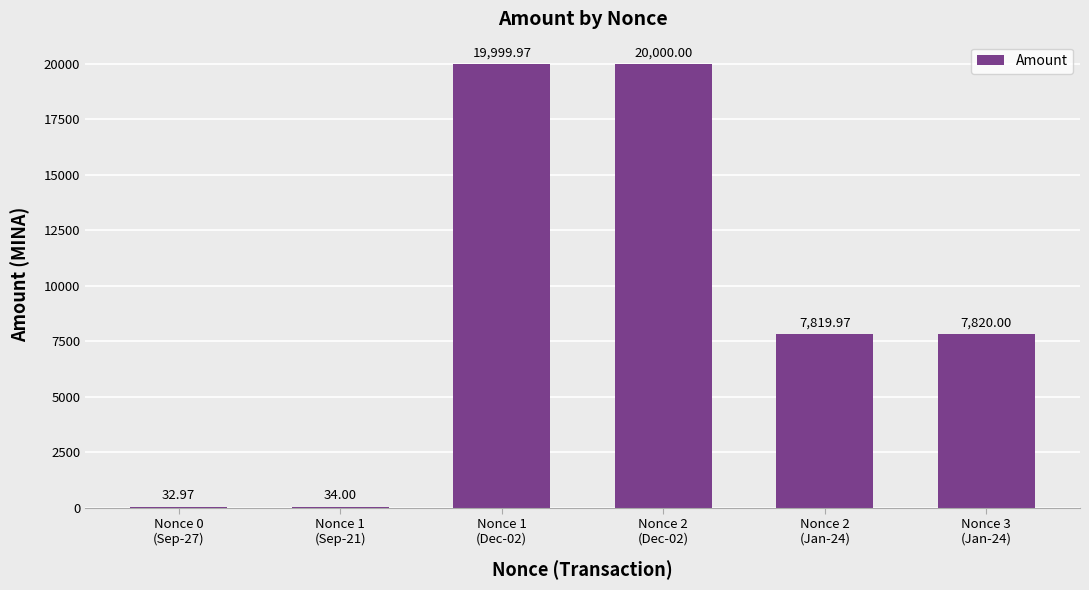

Between Nonce 1
(Sep-21) and Nonce 3
(Jan-24), which is larger?

Nonce 3
(Jan-24)